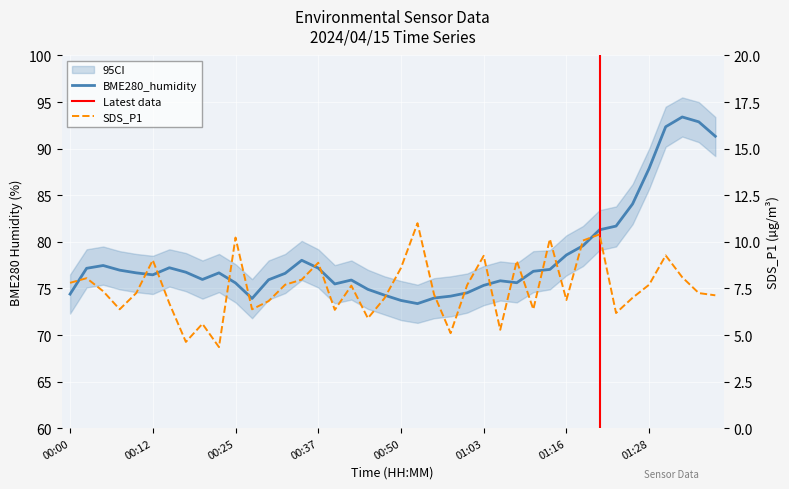

At which label is SDS_P1 closest to 7?

01:26